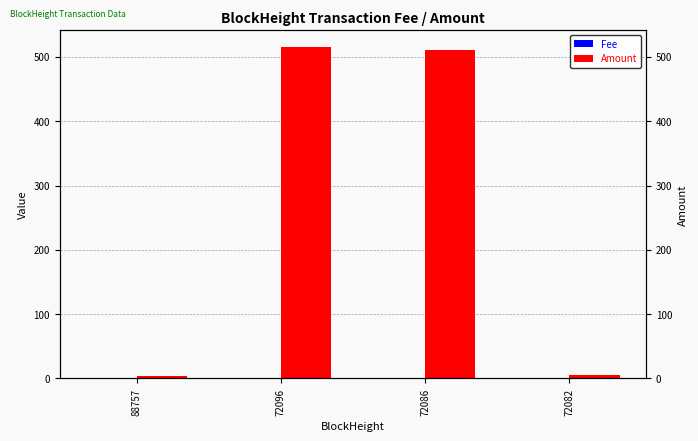

At which label is Amount closest to 259?

72086